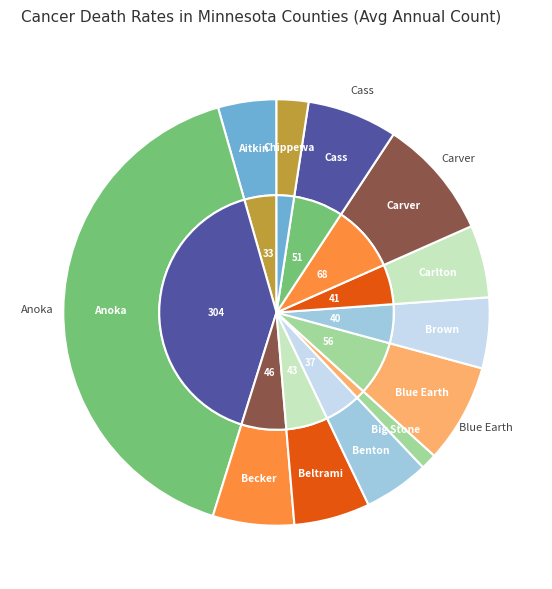

What percentage is the Carlton slice, to the nearest percent?

5%